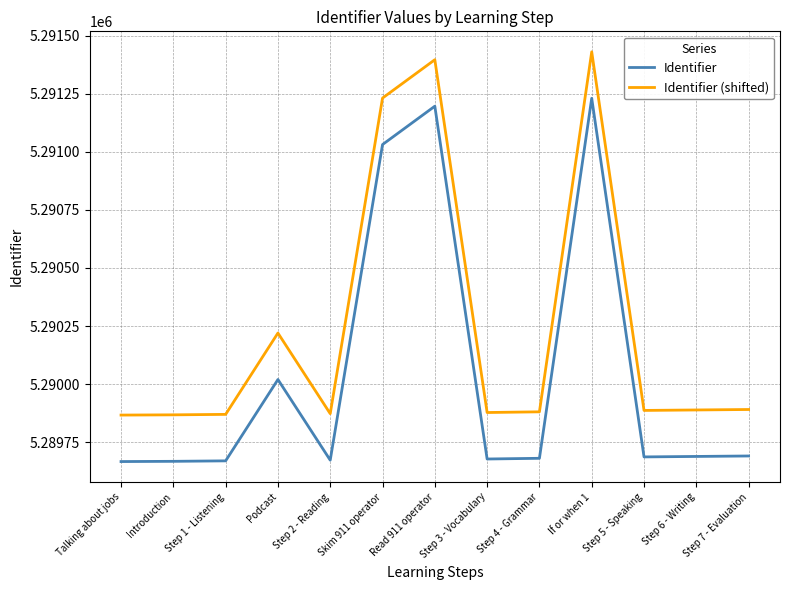

What is the spread (max minus min) of values at Talking about jobs?

200